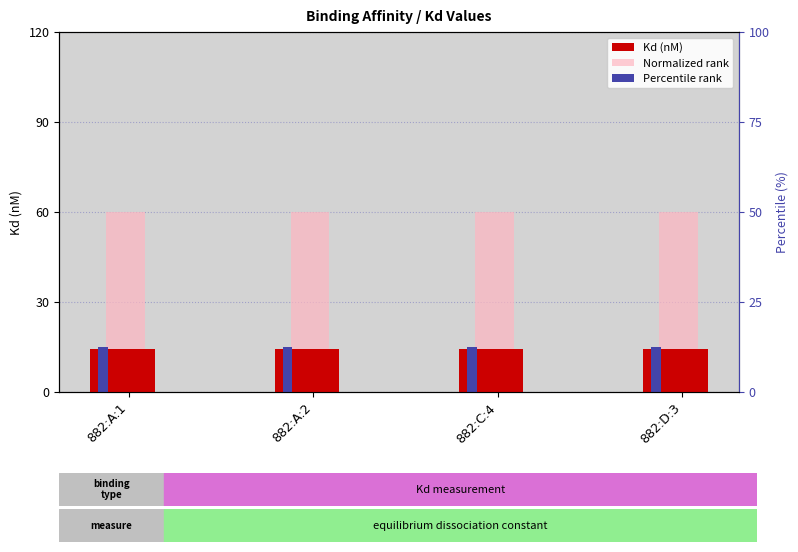

Reading left to right, extract all data points from this chart.

Kd (nM): 882:A:1=14.3	882:A:2=14.3	882:C:4=14.3	882:D:3=14.3
Normalized rank: 882:A:1=60.0	882:A:2=60.0	882:C:4=60.0	882:D:3=60.0
Percentile rank: 882:A:1=15.0	882:A:2=15.0	882:C:4=15.0	882:D:3=15.0